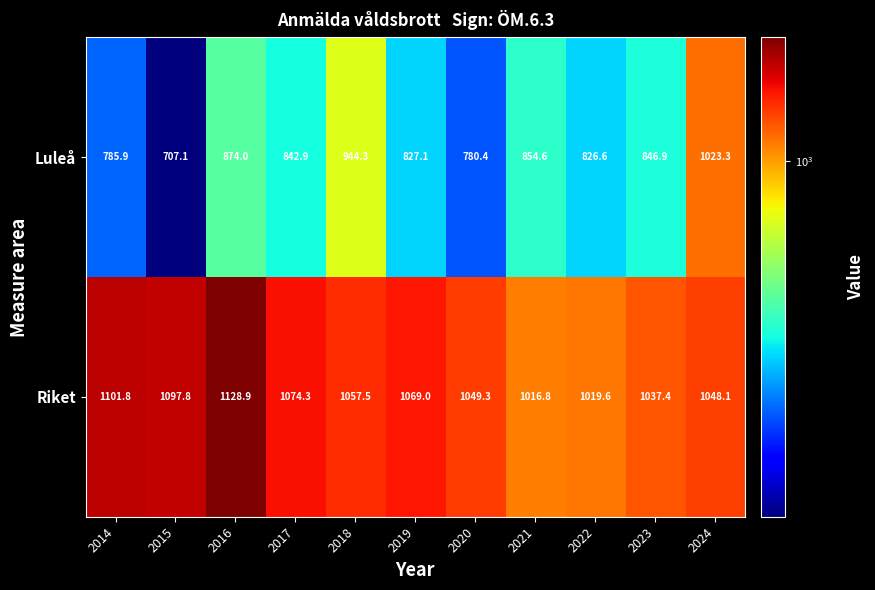

Reading right to left, transcribe all the data shown in this chart.

Luleå: 1023.3	846.9	826.6	854.6	780.4	827.1	944.3	842.9	874.0	707.1	785.9
Riket: 1048.1	1037.4	1019.6	1016.8	1049.3	1069.0	1057.5	1074.3	1128.9	1097.8	1101.8